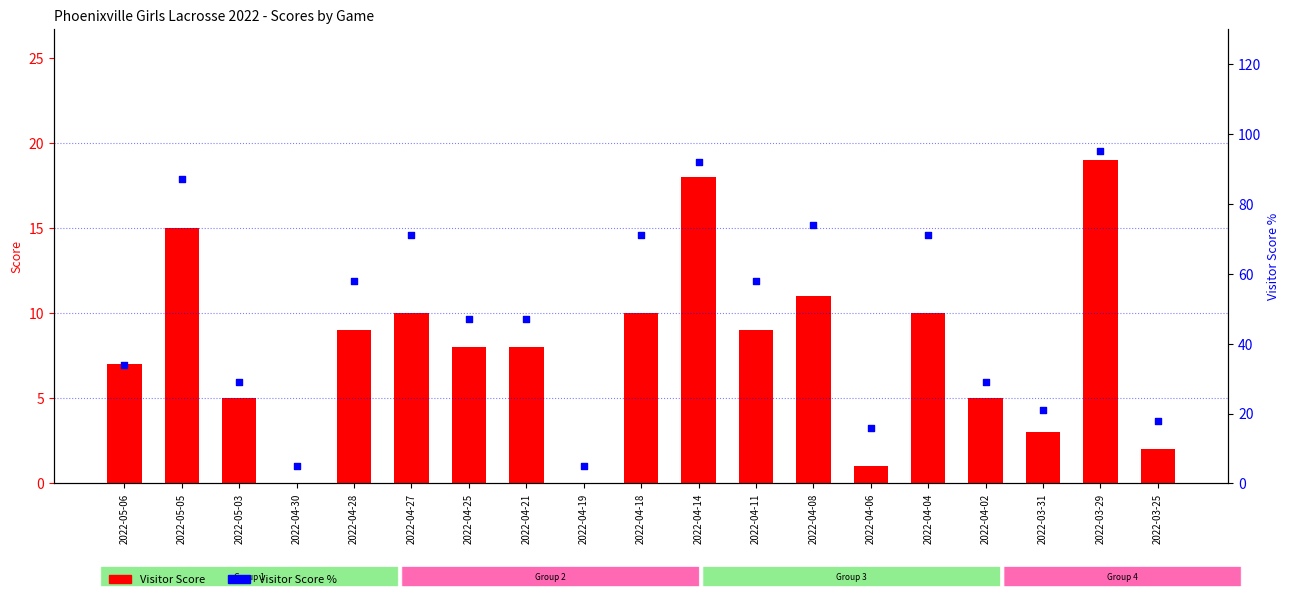

At which category is the sum across all series the highest?

2022-03-29